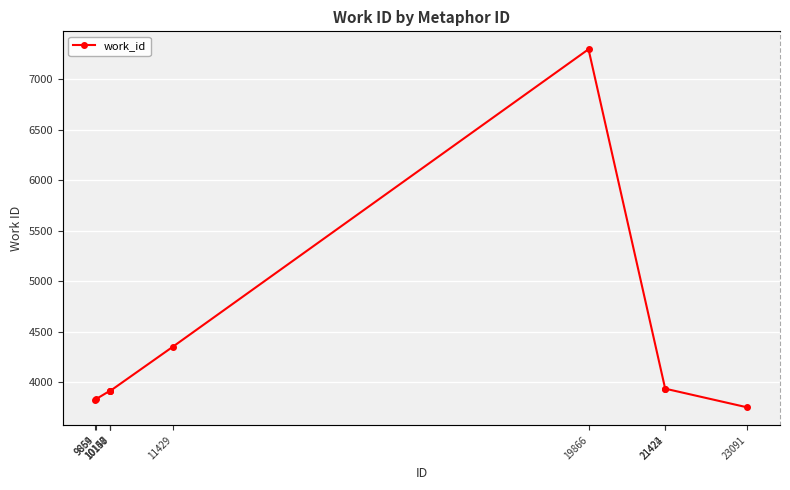

True or false: the data has more than 0 interior local peaks.

True